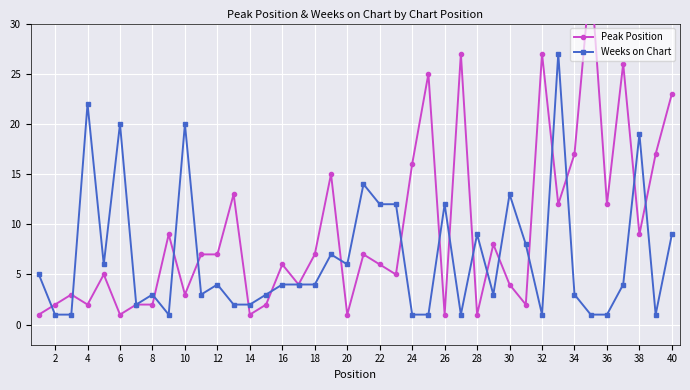

The Weeks on Chart series shows 4 at 16. True or false?

True